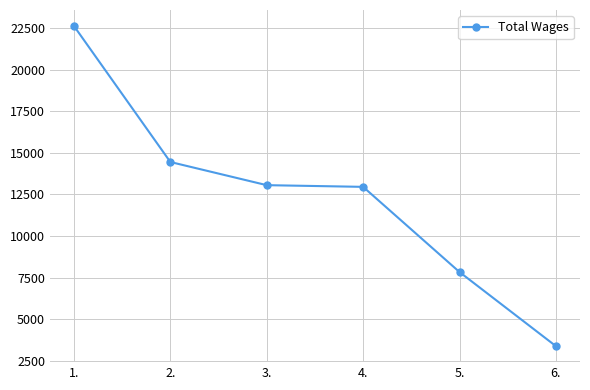

Reading right to left, extract all data points from this chart.

6.=3367	5.=7829	4.=12959	3.=13061	2.=14456	1.=22646